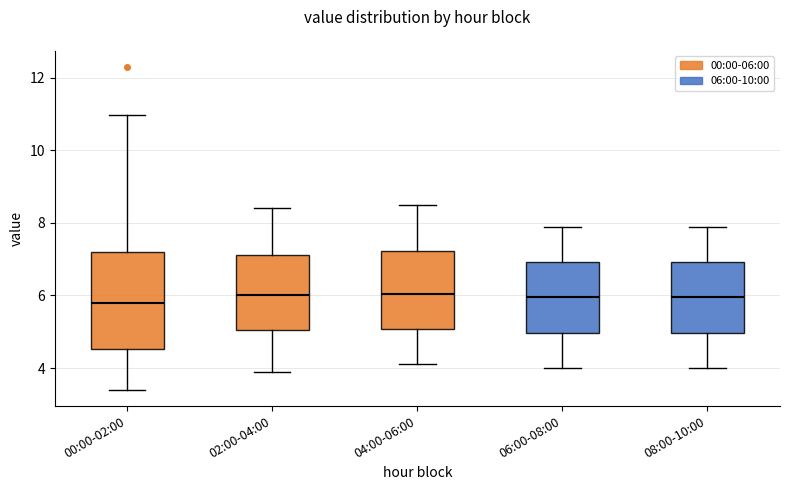

Which box is the tallest, from its lower edge to its upper edge?

00:00-02:00